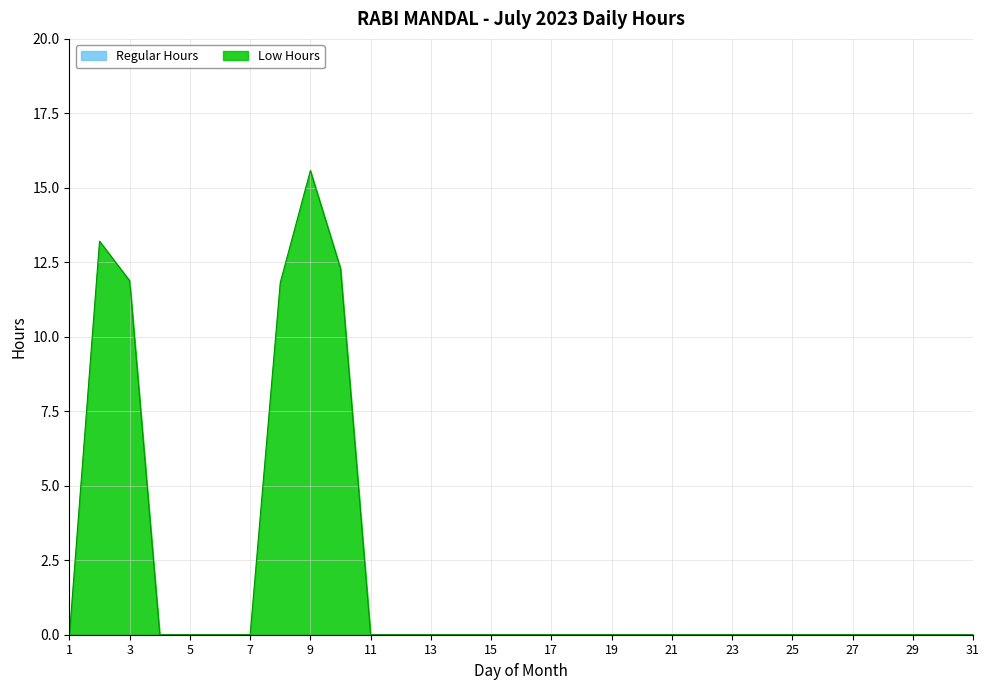

How many lines are shown in the chart?

2